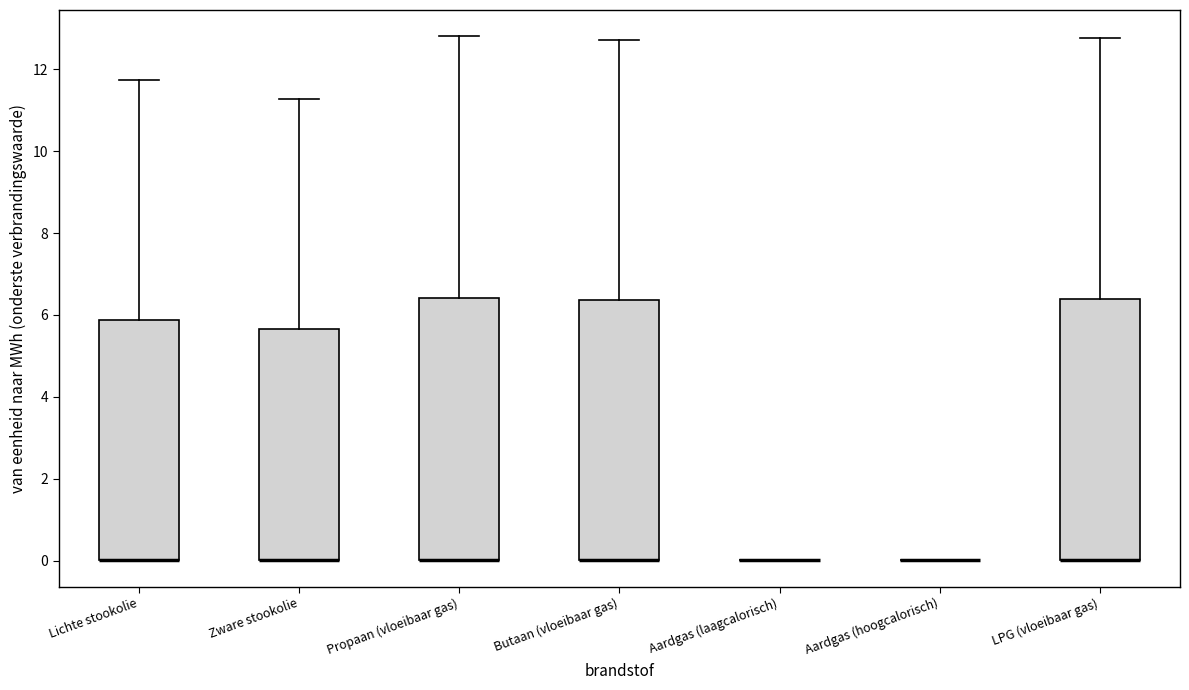

Reading left to right, read every box against the y-axis: the position of its median line, the range the box covers, and the ends of its whiskers. The values are not printed on the chart, so give them approximately, as read against the axis.

Lichte stookolie: median 0.0 (drawn on the box's lower edge), box 0.0 to 5.8, whiskers 0.0 to 11.8
Zware stookolie: median 0.0 (drawn on the box's lower edge), box 0.0 to 5.6, whiskers 0.0 to 11.2
Propaan (vloeibaar gas): median 0.0 (drawn on the box's lower edge), box 0.0 to 6.4, whiskers 0.0 to 12.8
Butaan (vloeibaar gas): median 0.0 (drawn on the box's lower edge), box 0.0 to 6.4, whiskers 0.0 to 12.8
Aardgas (laagcalorisch): box collapsed to a line at 0.0, whiskers 0.0 to 0.0
Aardgas (hoogcalorisch): box collapsed to a line at 0.0, whiskers 0.0 to 0.0
LPG (vloeibaar gas): median 0.0 (drawn on the box's lower edge), box 0.0 to 6.4, whiskers 0.0 to 12.8